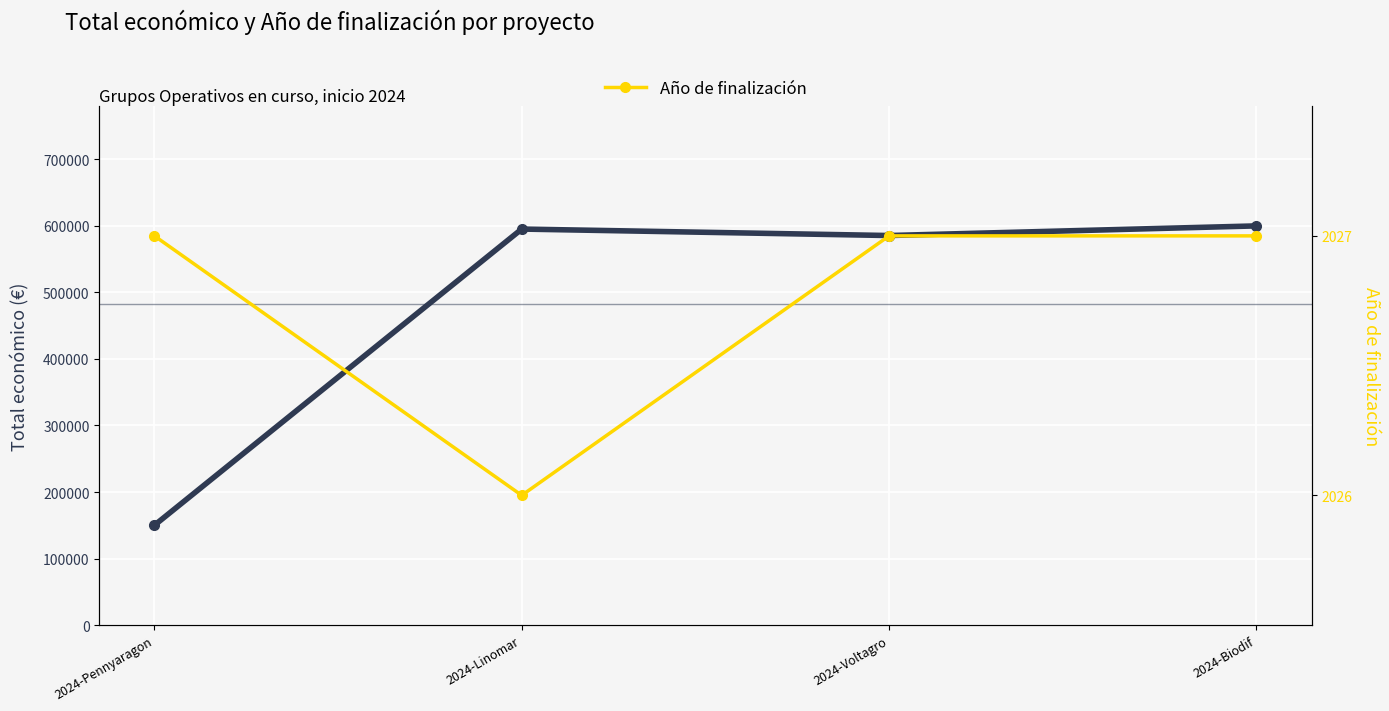

The value of Año de finalización at 2024-Voltagro is 1028. True or false?

False